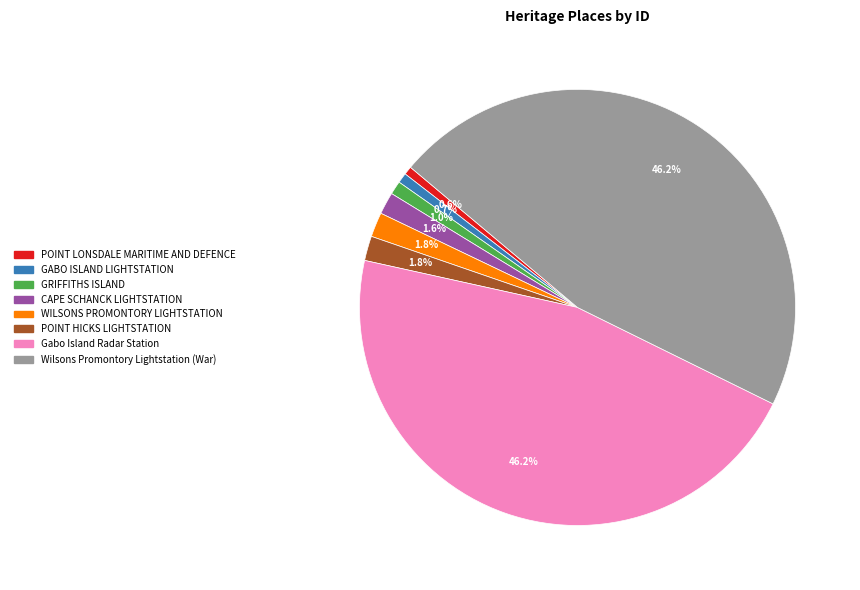

To the nearest percent, what percentage of the pie is POINT LONSDALE MARITIME AND DEFENCE?

1%